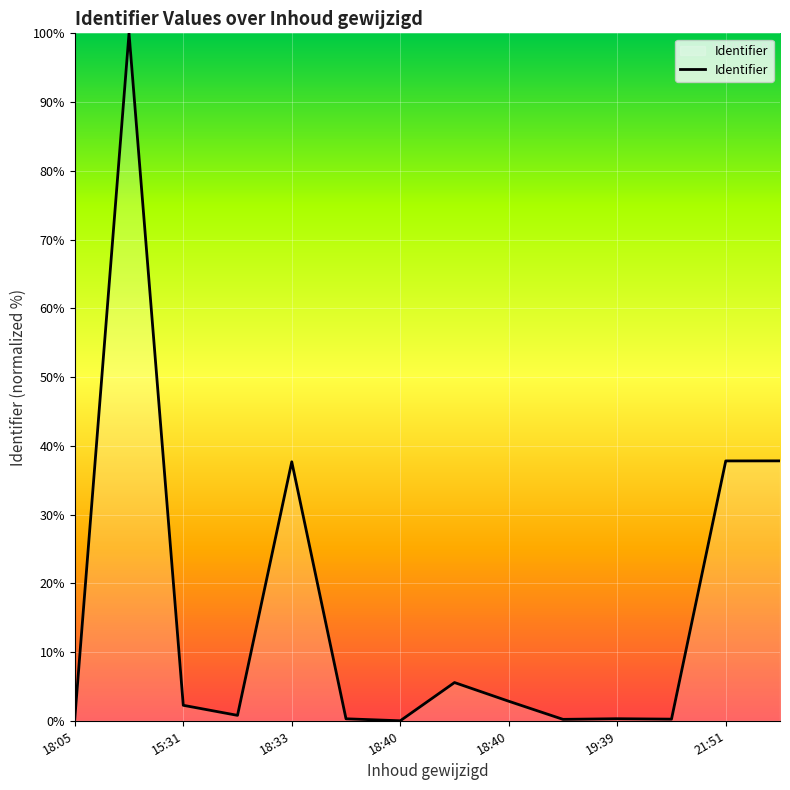

True or false: the data has more than 2 interior local peaks.

True